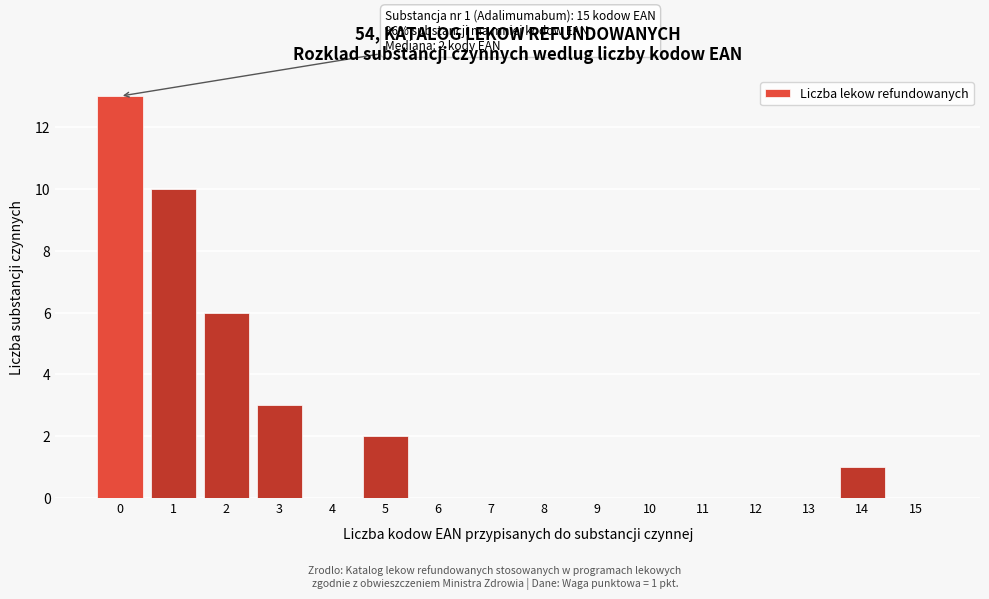

Reading right to left, extract all data points from this chart.

15=0	14=1	13=0	12=0	11=0	10=0	9=0	8=0	7=0	6=0	5=2	4=0	3=3	2=6	1=10	0=13